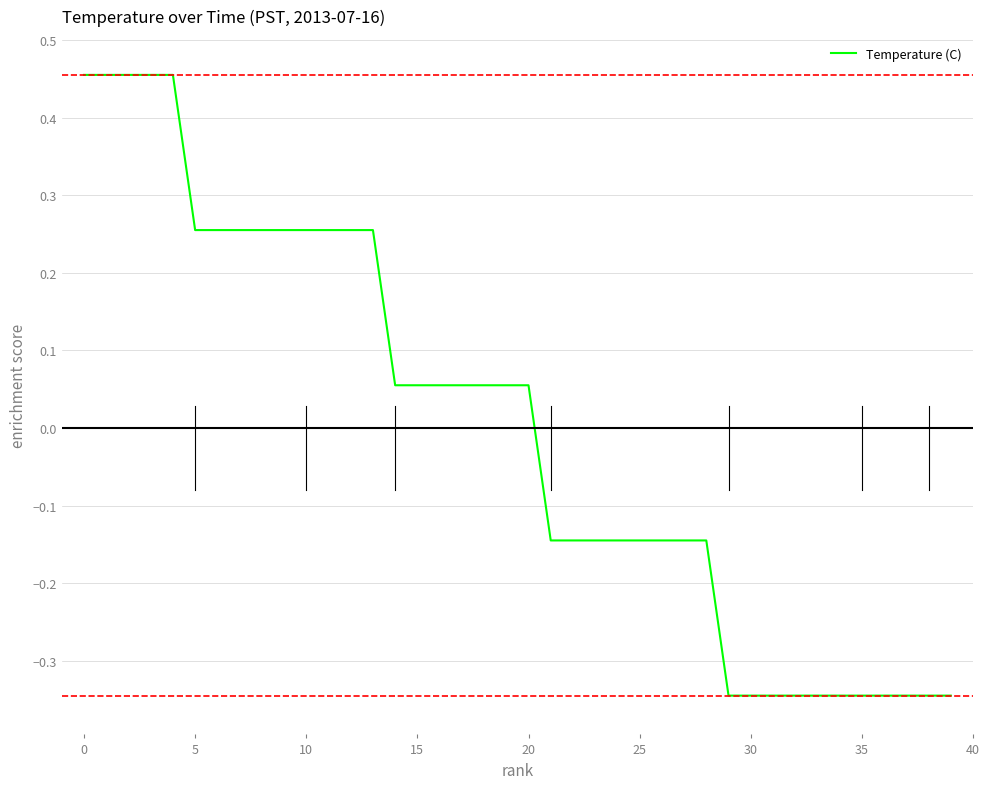

Reading left to right, extract all data points from this chart.

0.5	0.5	0.5	0.5	0.5	0.3	0.3	0.3	0.3	0.3	0.3	0.3	0.3	0.3	0.1	0.1	0.1	0.1	0.1	0.1	0.1	-0.1	-0.1	-0.1	-0.1	-0.1	-0.1	-0.1	-0.1	-0.3	-0.3	-0.3	-0.3	-0.3	-0.3	-0.3	-0.3	-0.3	-0.3	-0.3